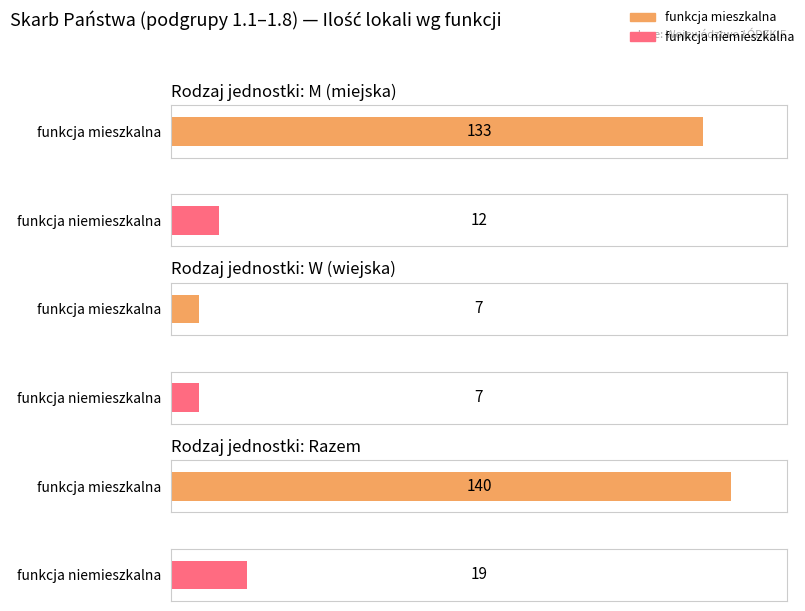

What is the maximum value for funkcja niemieszkalna?

19